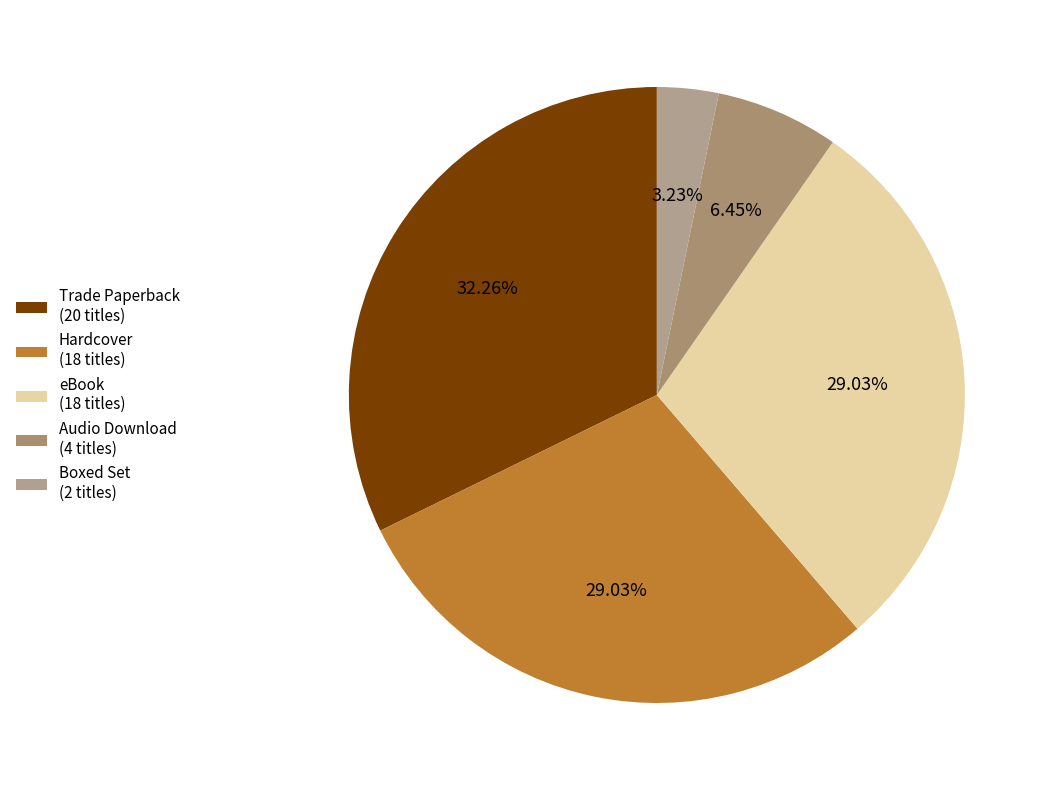

Which slice is the smallest?

Boxed Set